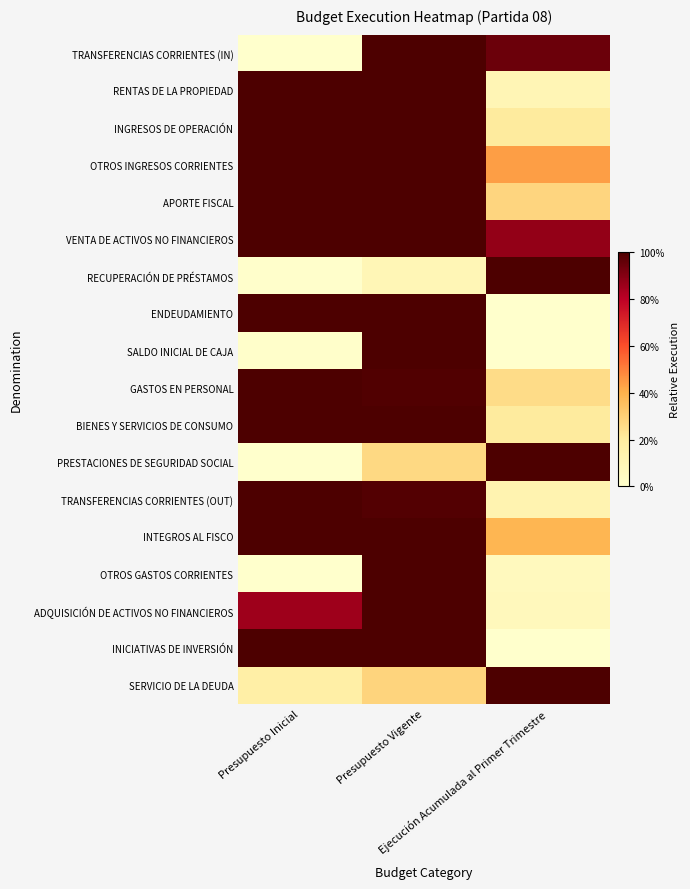

At which category does the chart reach its minimum across all series?

Presupuesto Inicial